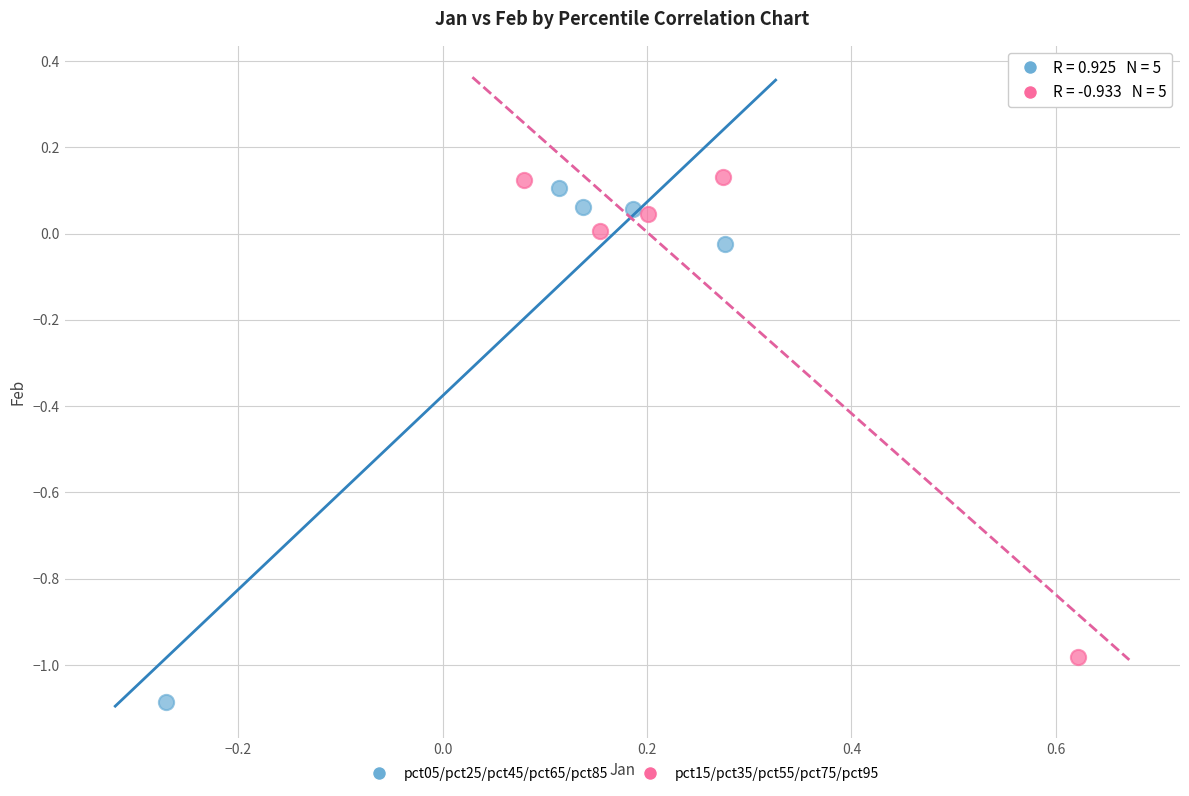

Which series has the largest Y range (max minus min)?

pct05/pct25/pct45/pct65/pct85